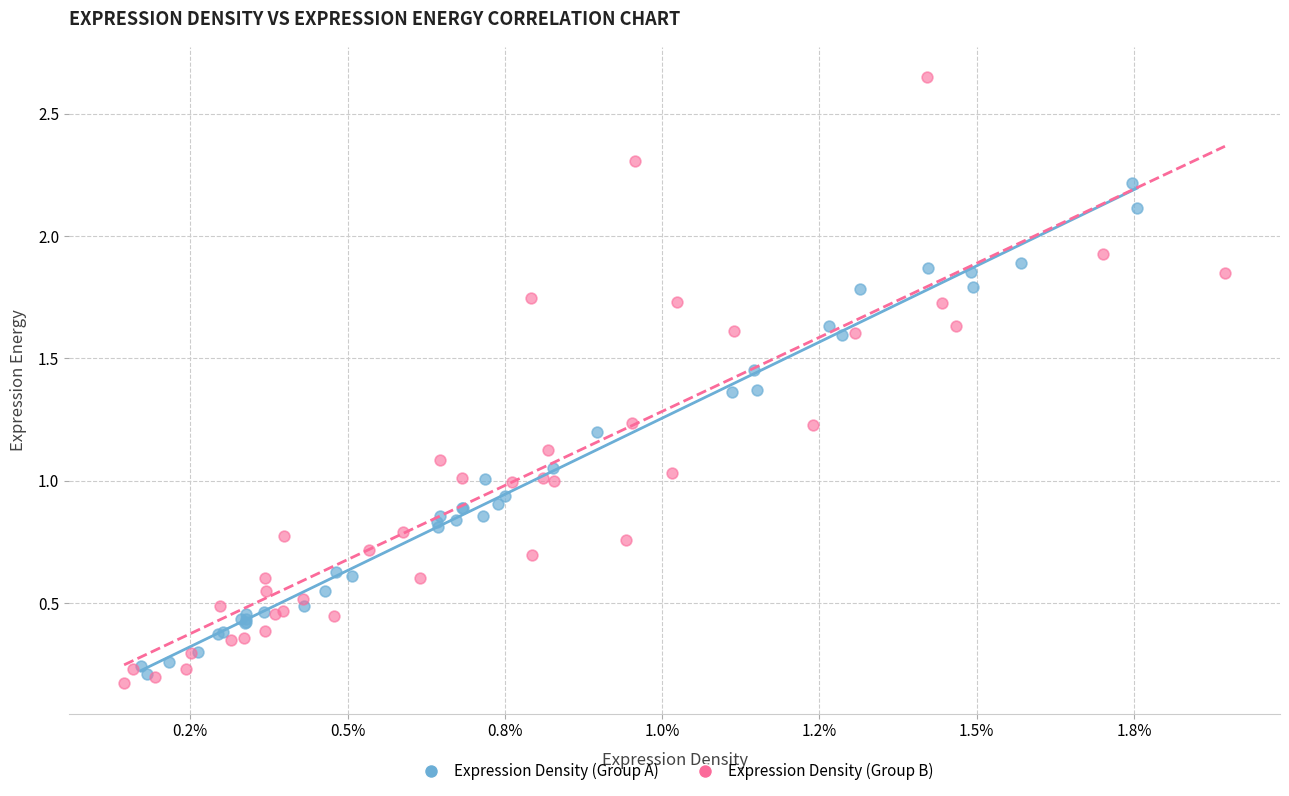

Which series contains the highest Y value?

Expression Density (Group B)